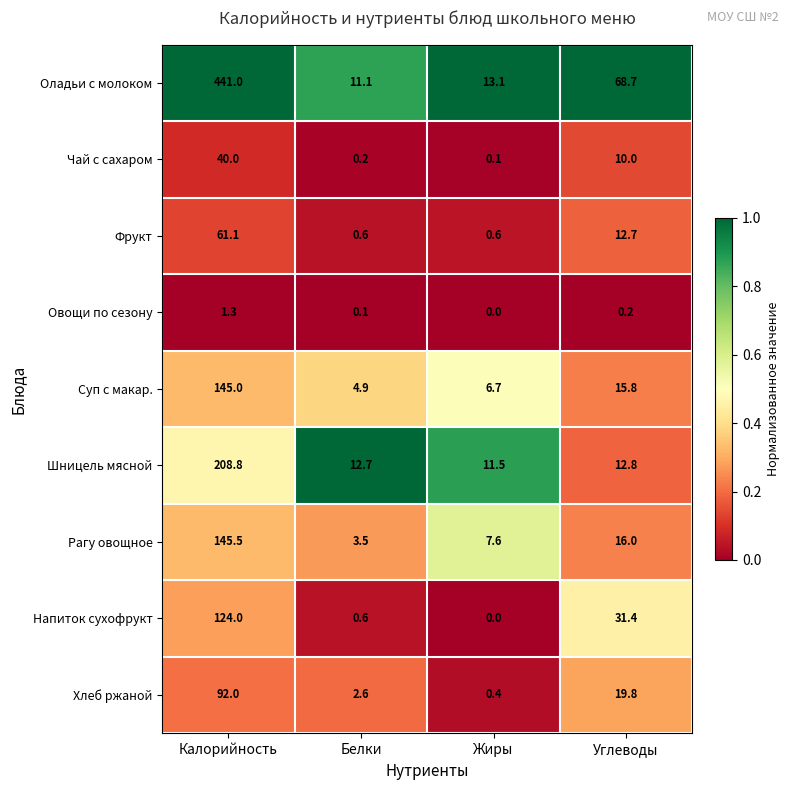

What is the sum of all Шницель мясной values?

245.8